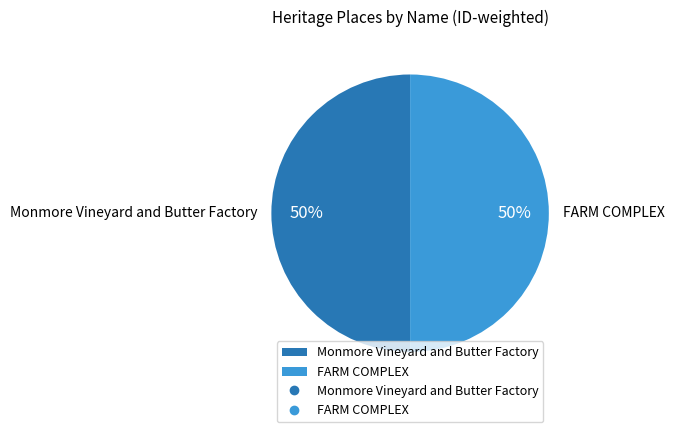

Is the sum of Monmore Vineyard and Butter Factory and FARM COMPLEX greater than half?

Yes